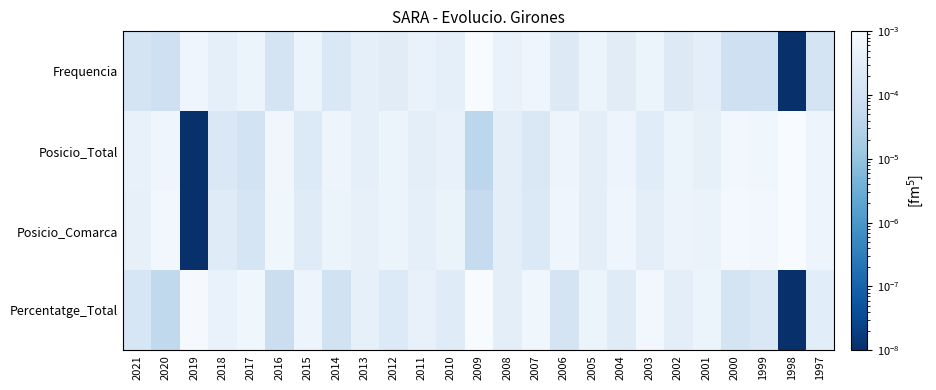

At which category is the sum across all series the highest?

2009